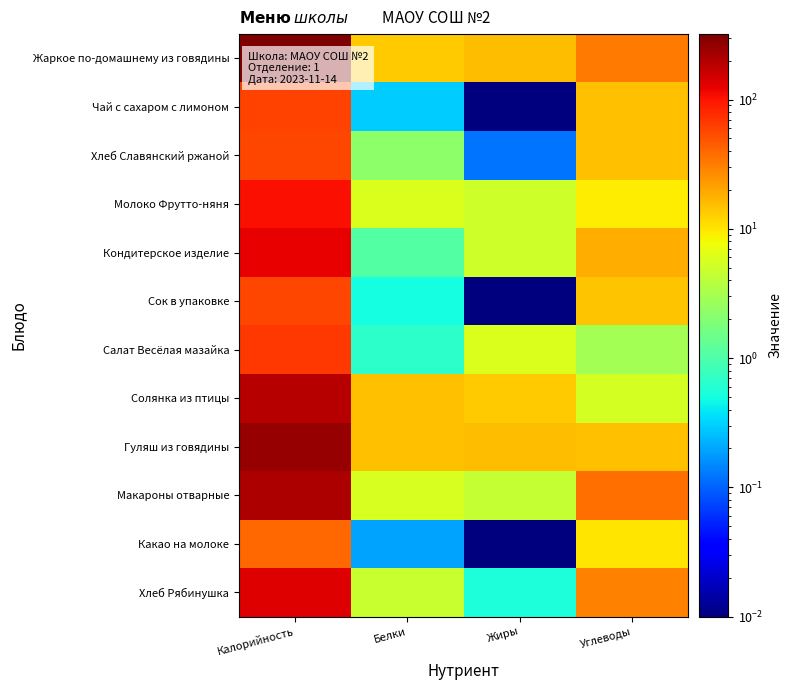

At Калорийность, list the series in order from smallest to largest.

Какао на молоке, Хлеб Славянский ржаной, Сок в упаковке, Чай с сахаром с лимоном, Салат Весёлая мазайка, Молоко Фрутто-няня, Кондитерское изделие, Хлеб Рябинушка, Солянка из птицы, Макароны отварные, Гуляш из говядины, Жаркое по-домашнему из говядины